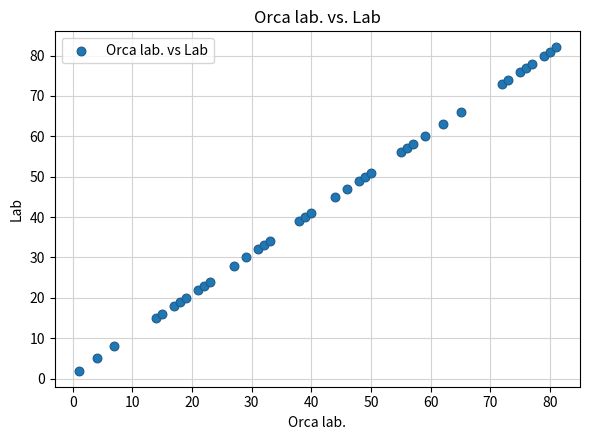

What Y value in the scatter plot is closest to 42?

41